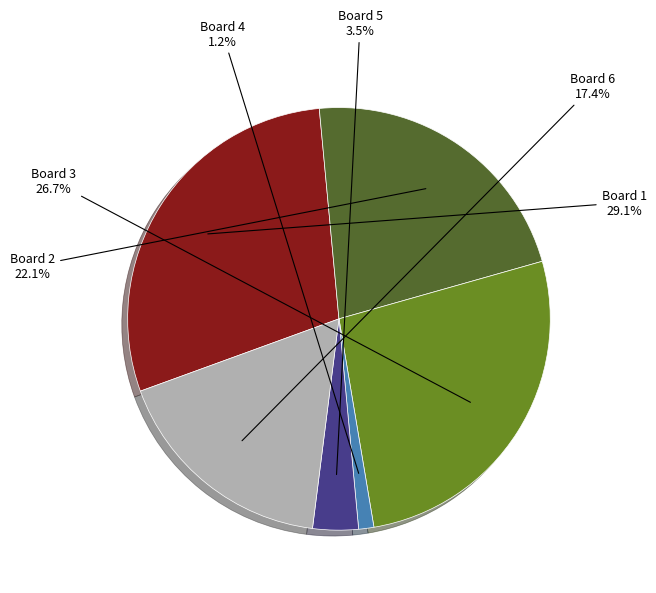

Is there any slice that represents more than half of the pie?

No